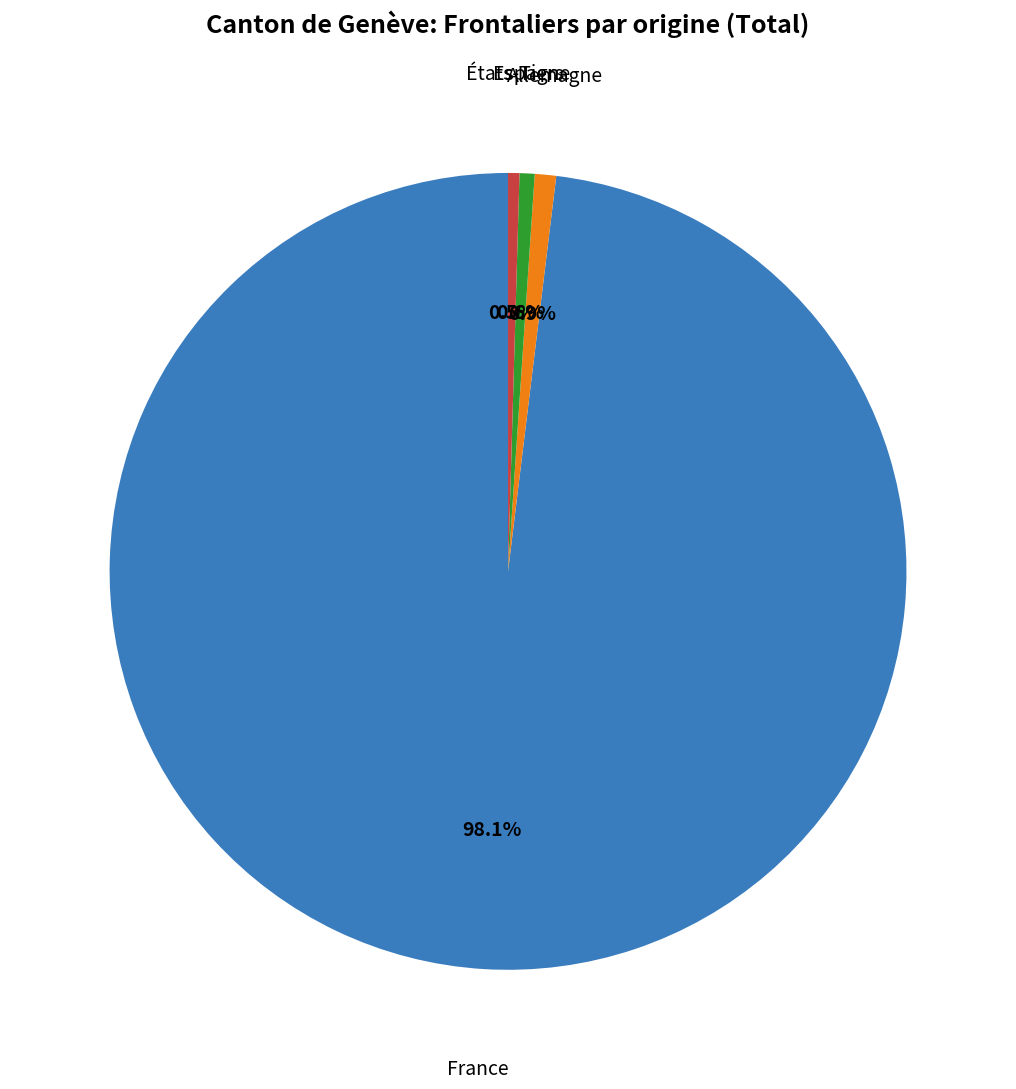

Is there any slice that represents more than half of the pie?

Yes